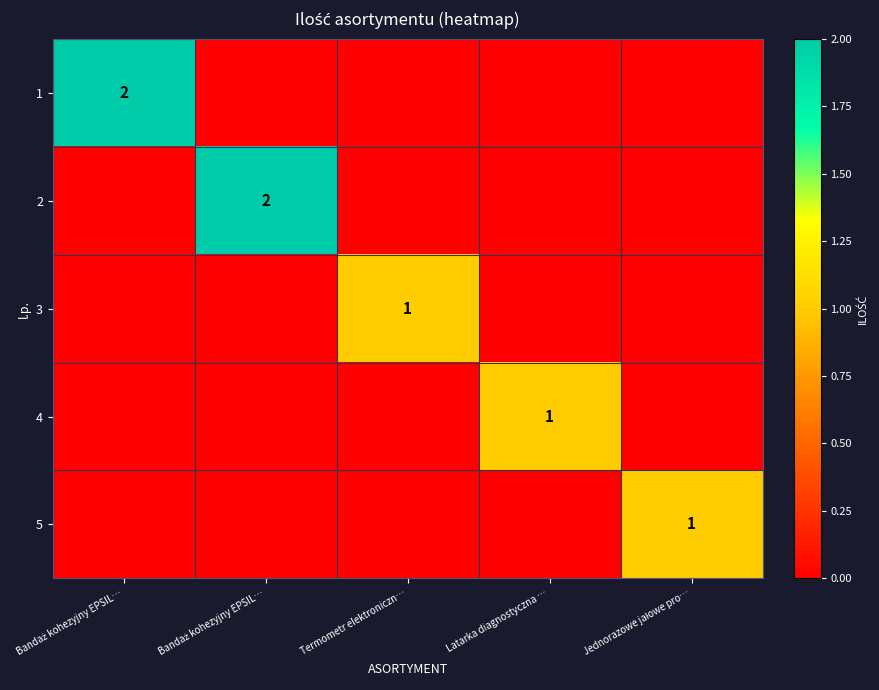

Which category has the highest value in the 5 series?

Jednorazowe jałowe pro…